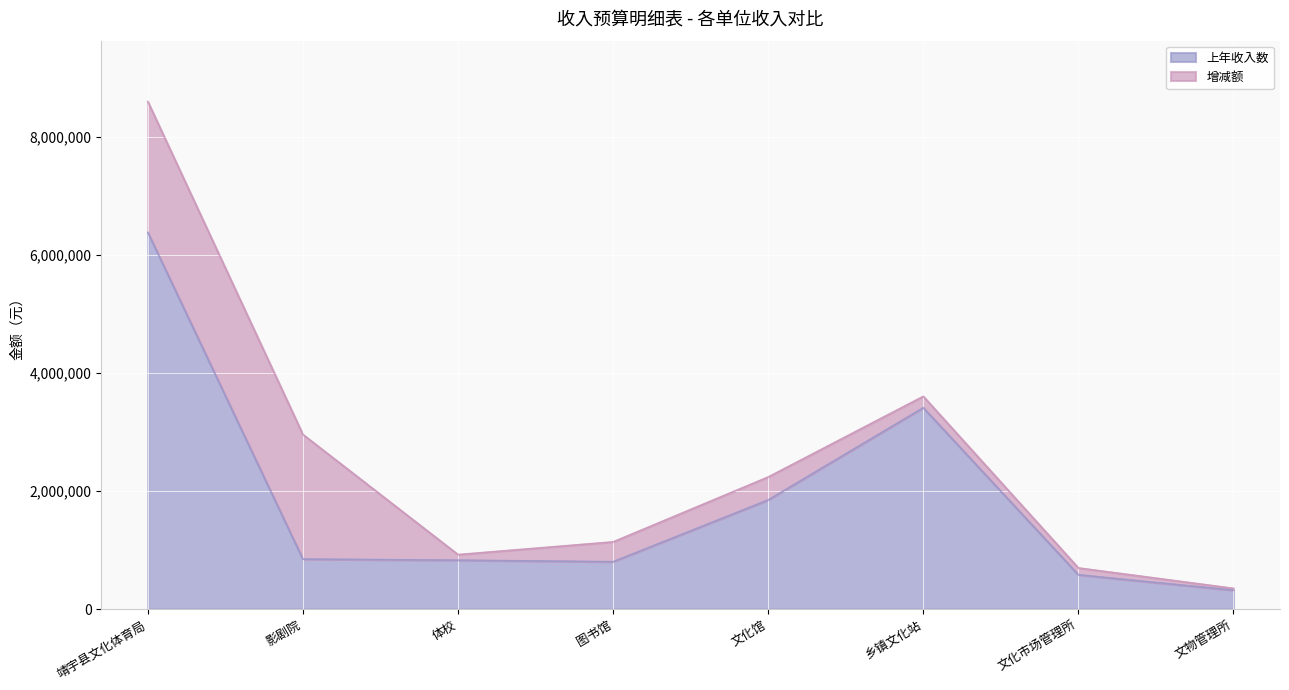

List the labels in order of value, largest first.

靖宇县文化体育局, 乡镇文化站, 文化馆, 影剧院, 体校, 图书馆, 文化市场管理所, 文物管理所